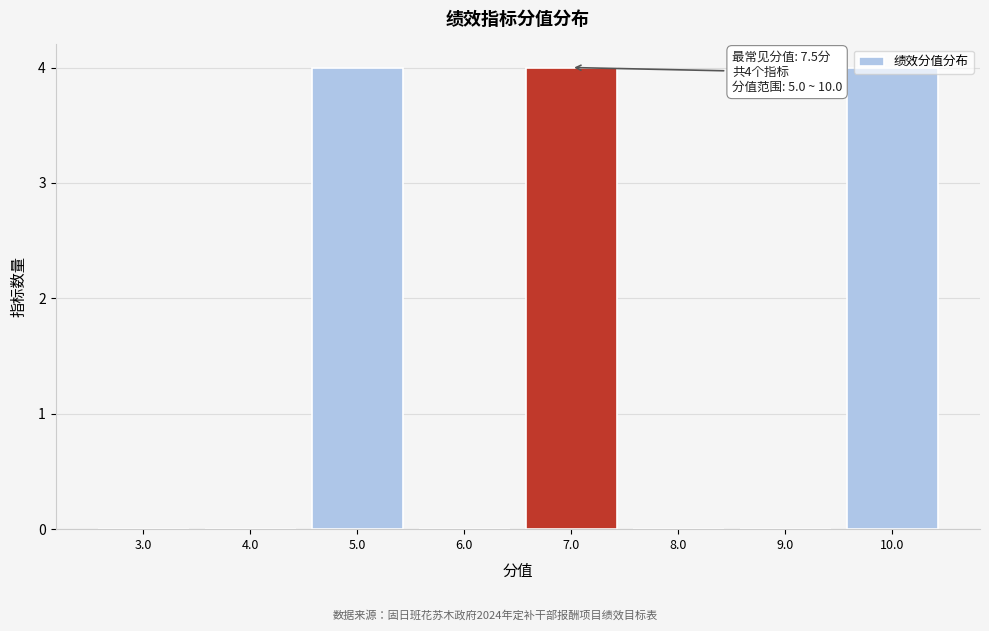

What is the change in value from 4.0 to 10.0?

+4